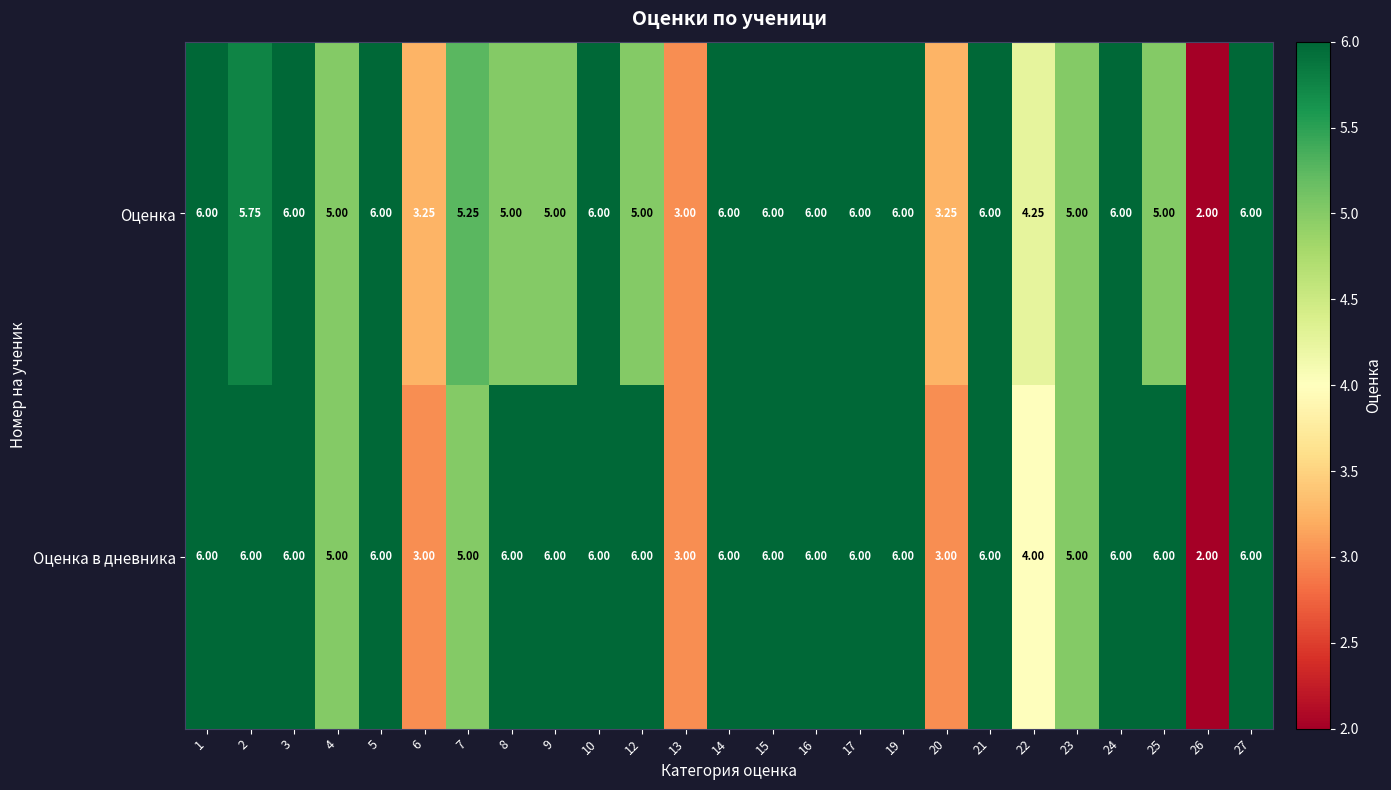

Between 22 and 25, which series saw the biggest shift?

Оценка в дневника